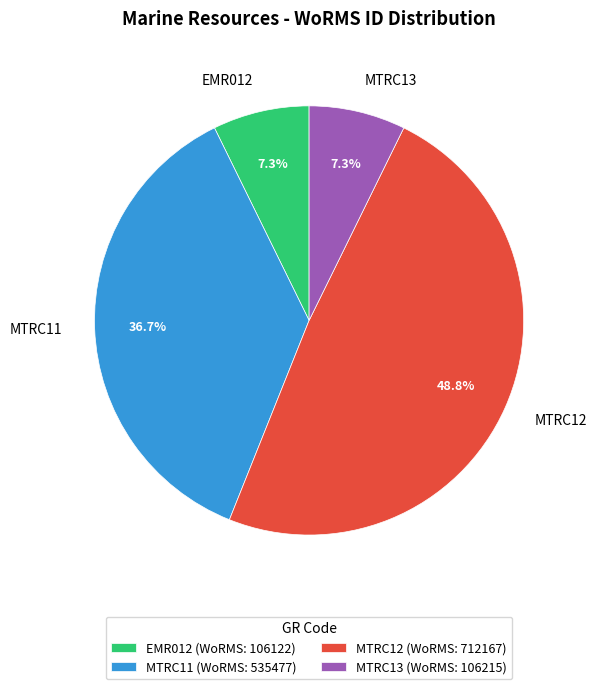

Do MTRC11 and EMR012 together represent more than half of the pie?

No